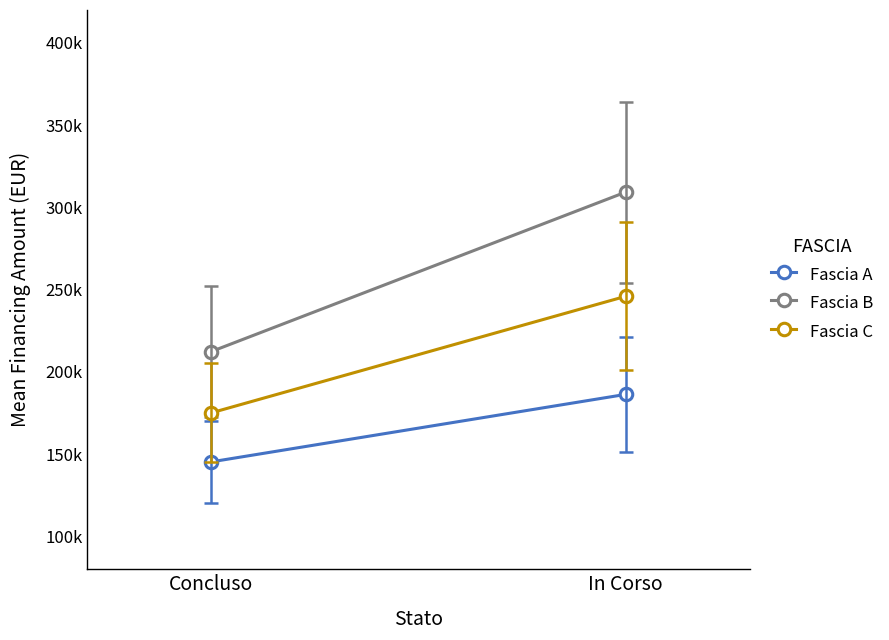

List the series in order of their peak value, lowest first.

Fascia A, Fascia C, Fascia B